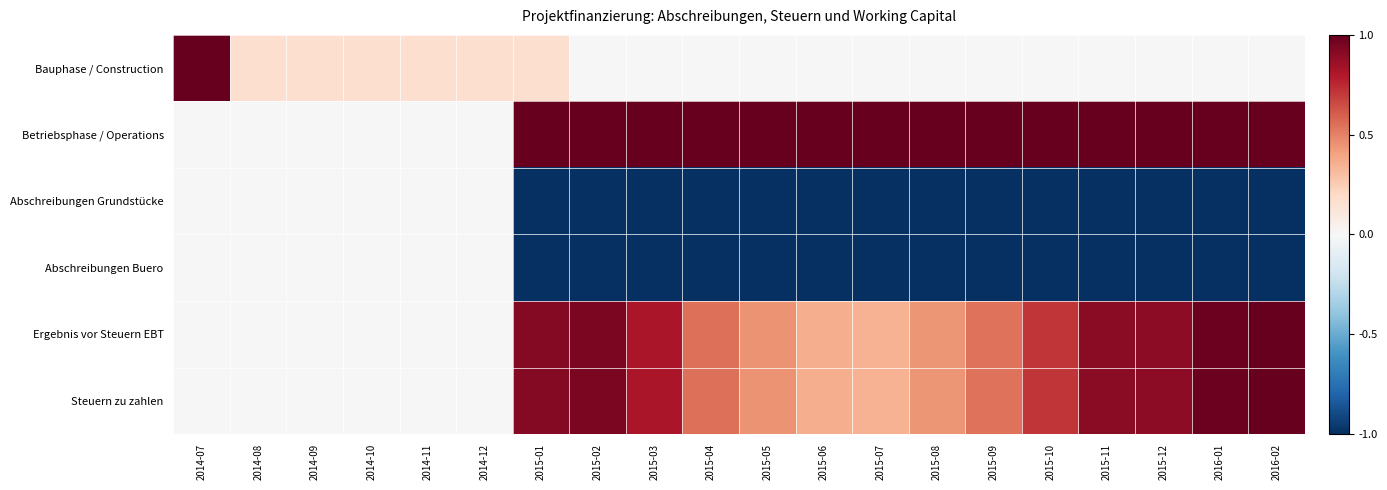

Between 2014-10 and 2016-01, which series saw the biggest shift?

Betriebsphase / Operations